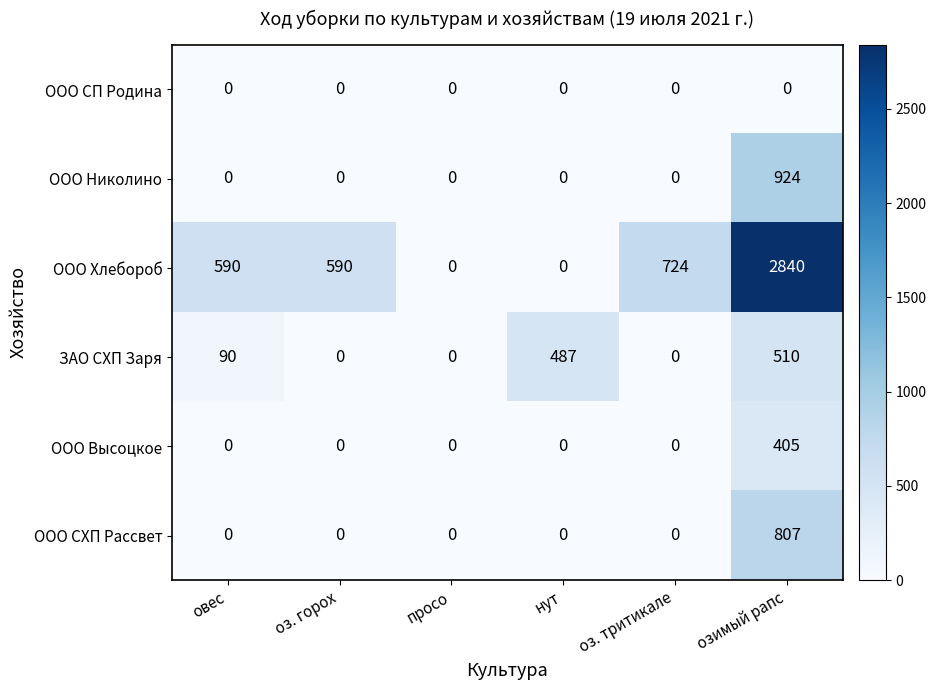

Which category has the highest value in the ЗАО СХП Заря series?

озимый рапс